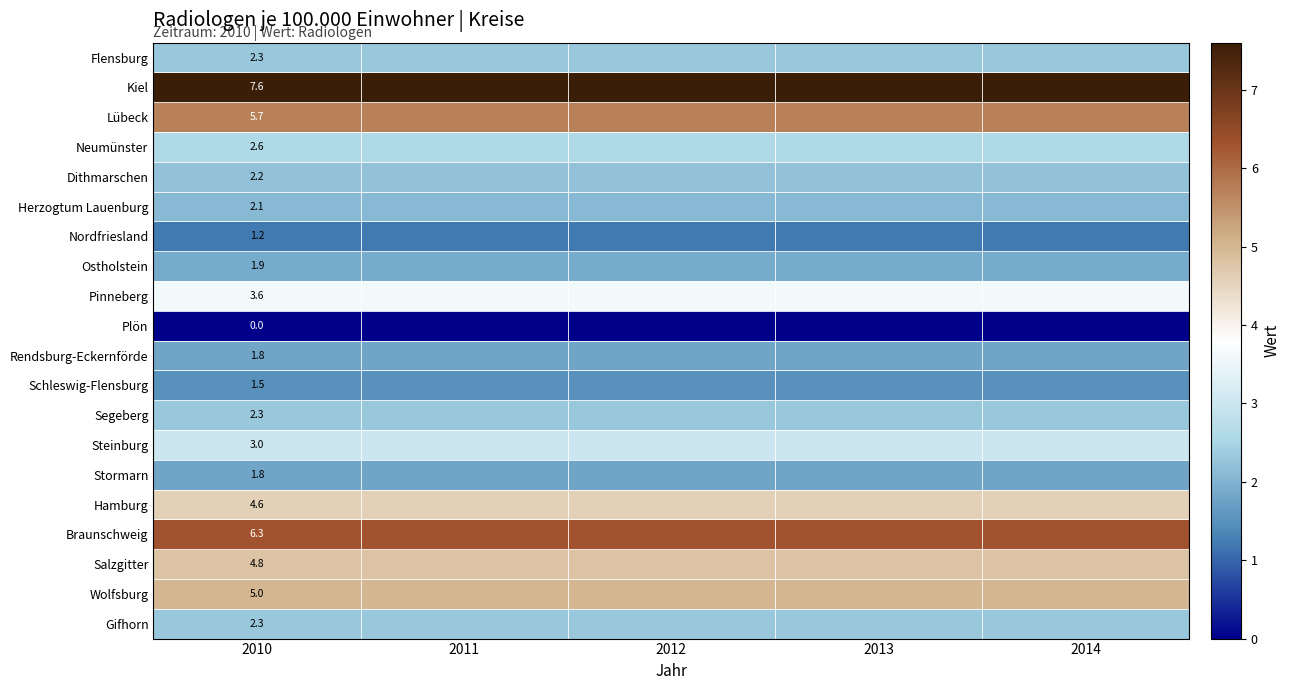

True or false: Dithmarschen has a value of 2.2 at 2010.

True